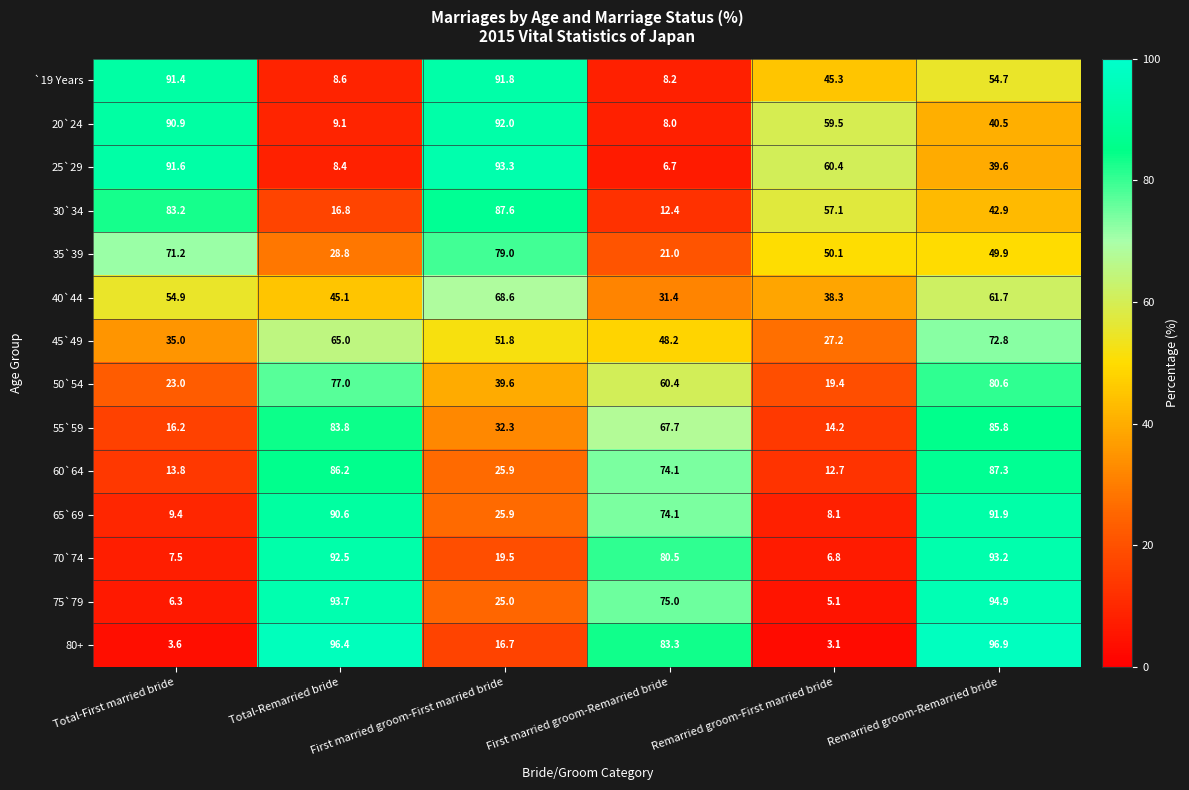

At which category is the sum across all series the highest?

Remarried groom-Remarried bride